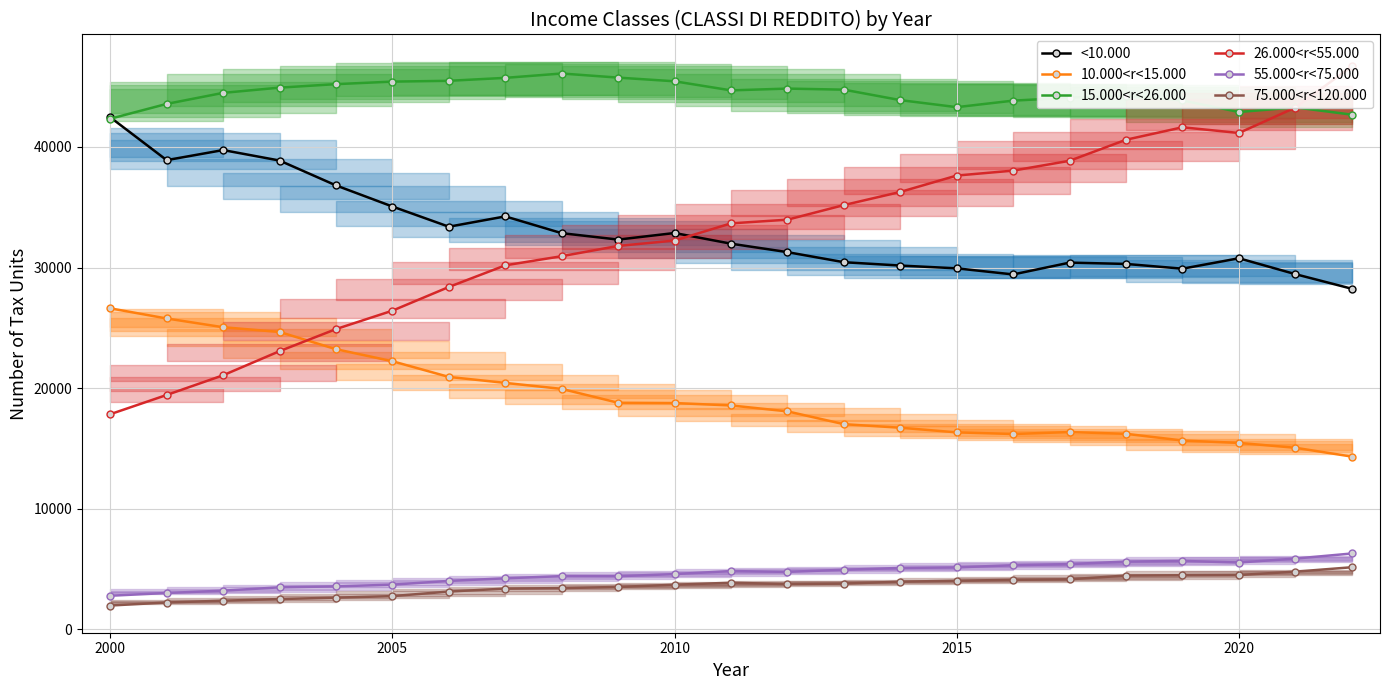

In <10.000, how many points are higher than both neighbors (excluding endpoints)?

5